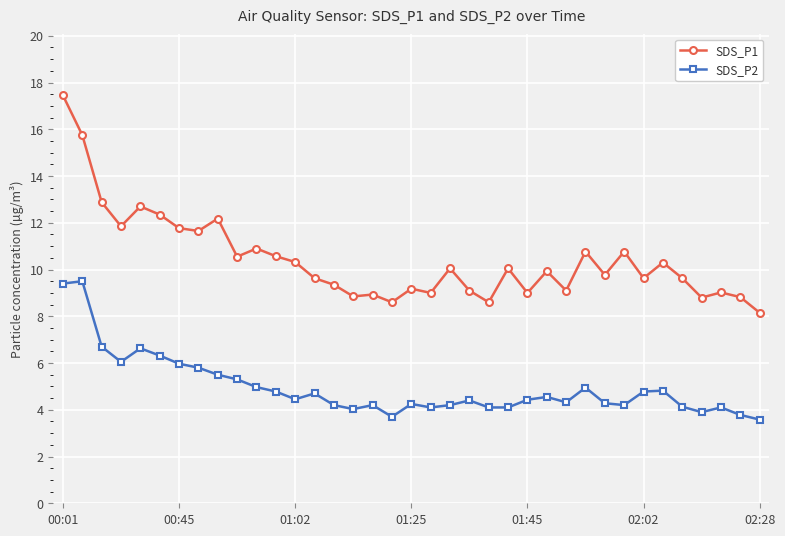

What is the smallest value displayed?

3.6